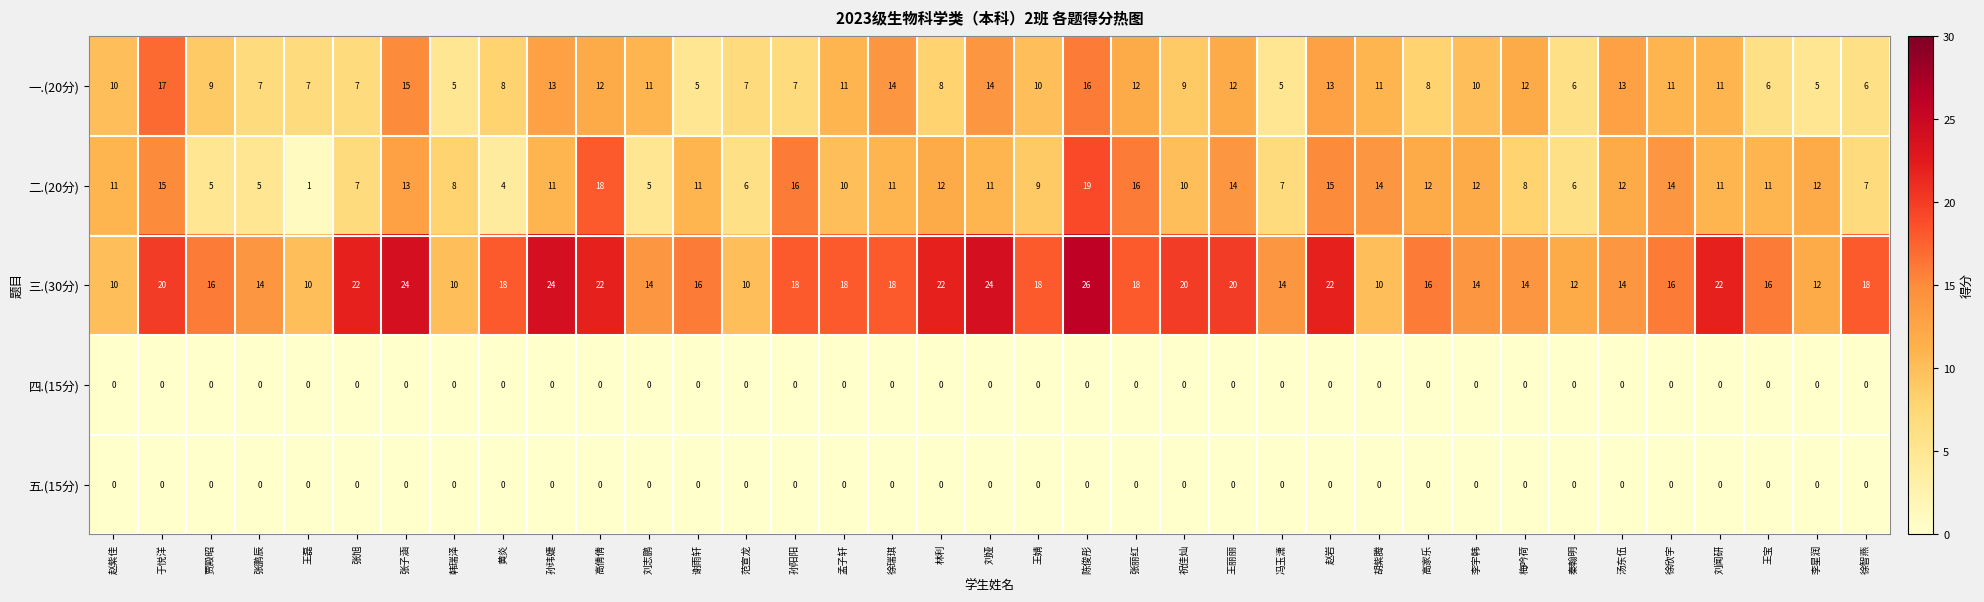

What is the approximate value of 一.(20分) at 刘闻研?

11